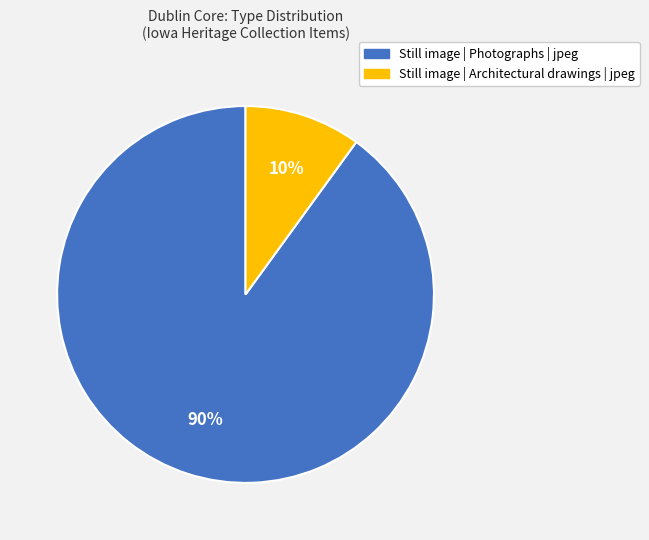

To the nearest percent, what is the average slice percentage?

50%